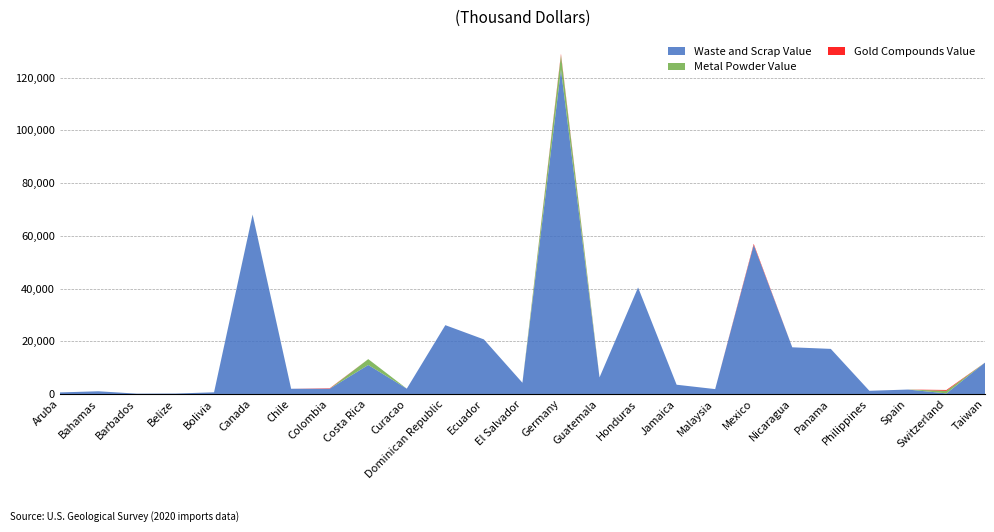

Reading left to right, extract all data points from this chart.

Waste and Scrap Value: Aruba=595	Bahamas=1020	Barbados=130	Belize=168	Bolivia=628	Canada=68000	Chile=1980	Colombia=1990	Costa Rica=11000	Curacao=2020	Dominican Republic=26100	Ecuador=20700	El Salvador=4260	Germany=123000	Guatemala=6290	Honduras=40400	Jamaica=3510	Malaysia=1850	Mexico=56500	Nicaragua=17700	Panama=17100	Philippines=1210	Spain=1680	Switzerland=229	Taiwan=11900
Metal Powder Value: Aruba=0	Bahamas=3	Barbados=0	Belize=3	Bolivia=0	Canada=56	Chile=0	Colombia=0	Costa Rica=2220	Curacao=0	Dominican Republic=0	Ecuador=0	El Salvador=0	Germany=5510	Guatemala=0	Honduras=2	Jamaica=0	Malaysia=0	Mexico=32	Nicaragua=0	Panama=0	Philippines=0	Spain=0	Switzerland=985	Taiwan=0
Gold Compounds Value: Aruba=0	Bahamas=0	Barbados=0	Belize=0	Bolivia=0	Canada=0	Chile=0	Colombia=159	Costa Rica=0	Curacao=0	Dominican Republic=0	Ecuador=0	El Salvador=0	Germany=512	Guatemala=0	Honduras=0	Jamaica=0	Malaysia=0	Mexico=407	Nicaragua=0	Panama=0	Philippines=0	Spain=0	Switzerland=311	Taiwan=0